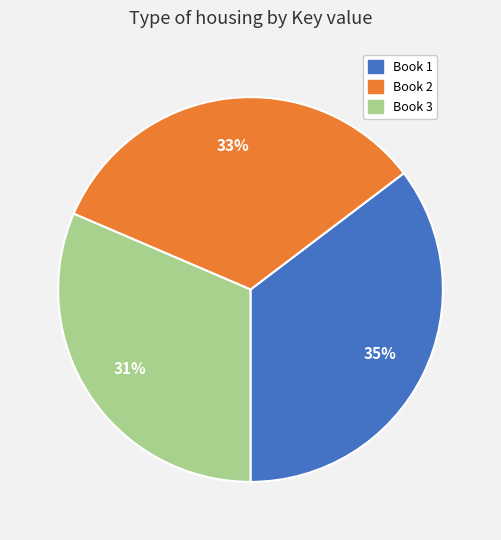

How many slices are in this pie chart?

3